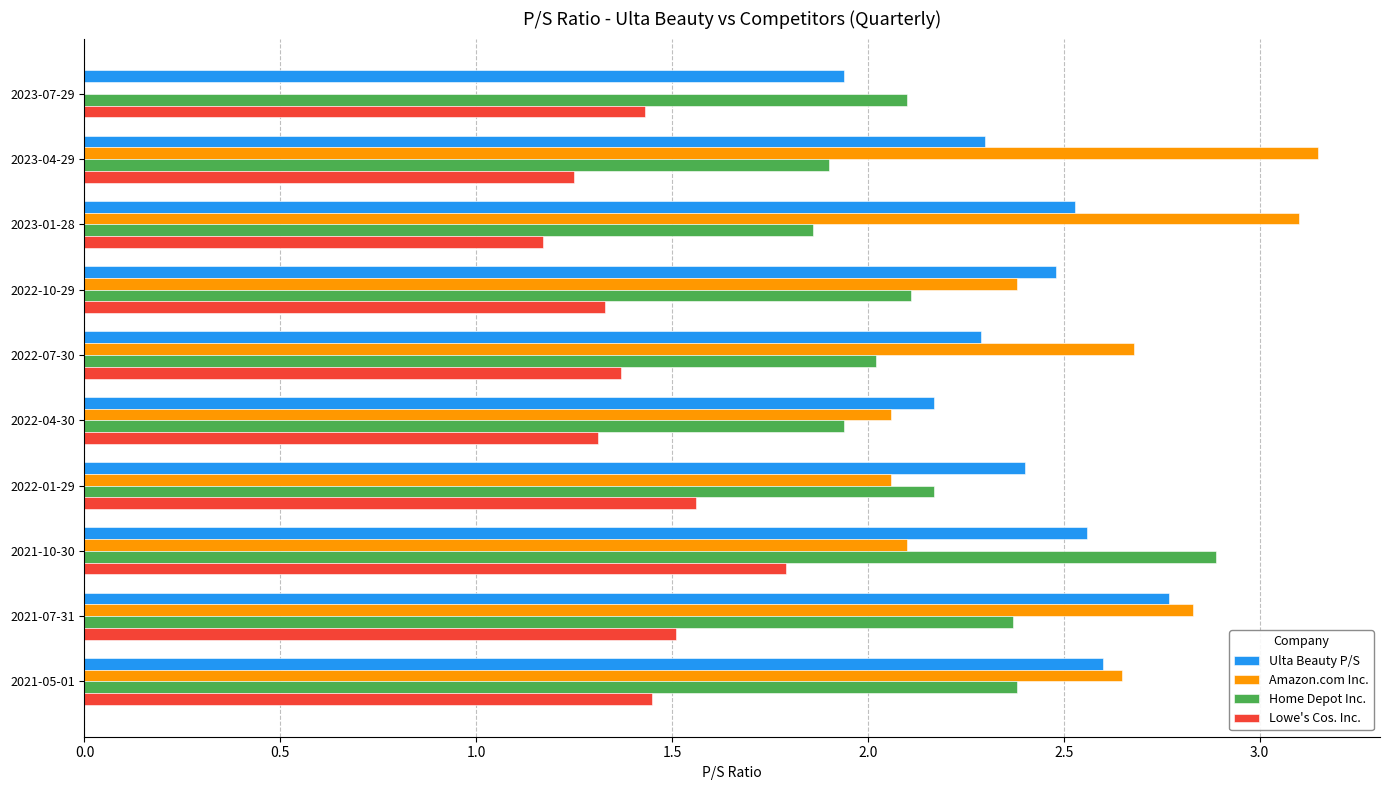

What is the sum of the Ulta Beauty P/S values at 2021-05-01 and 2022-01-29?

5.0